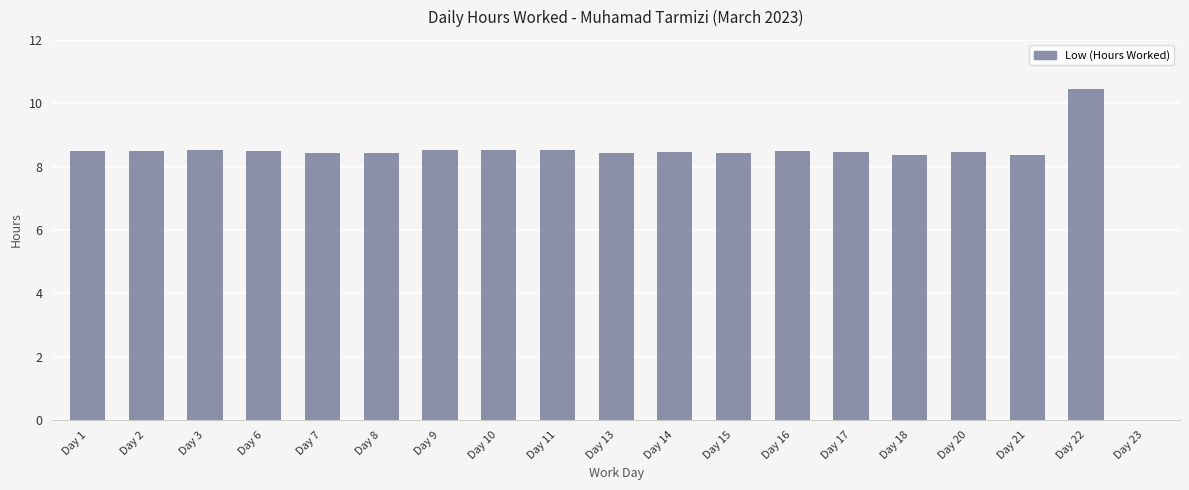

The value at Day 14 is 8.5. True or false?

True